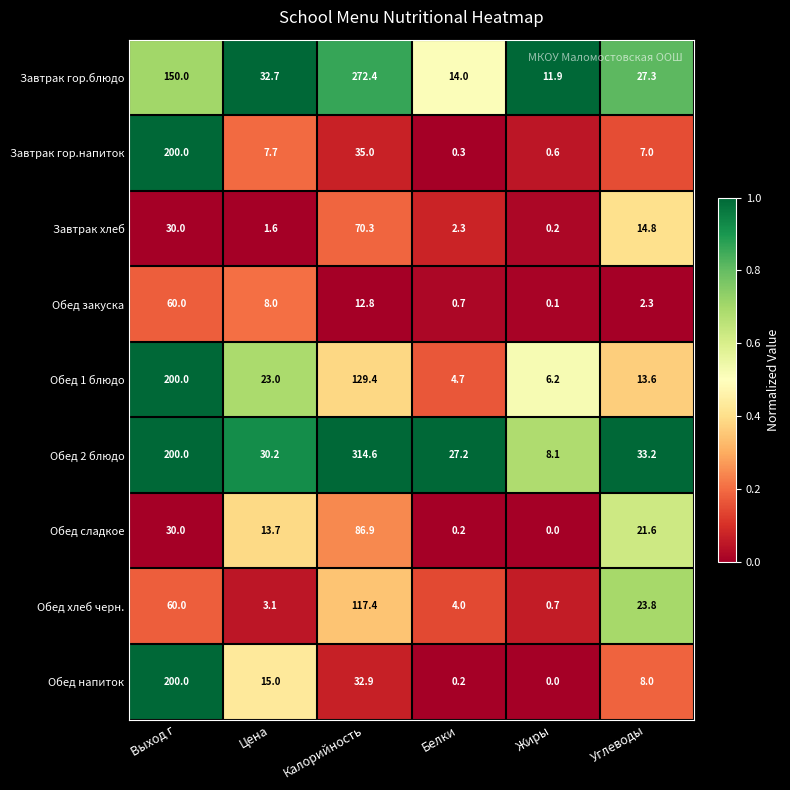

At which category is the sum across all series the highest?

Выход г